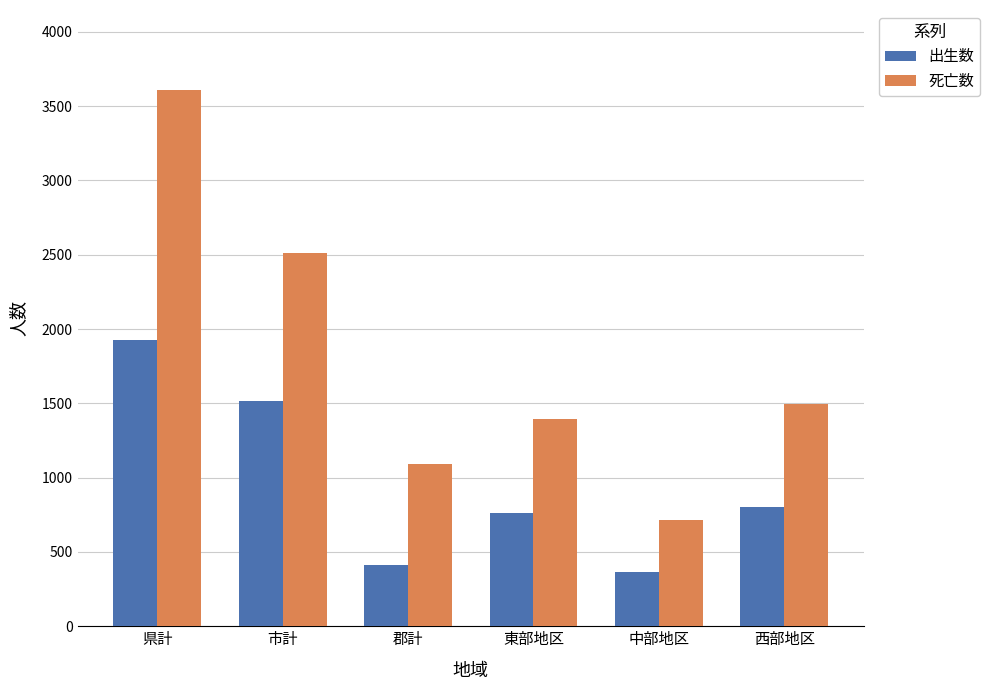

Is the value of 死亡数 at 東部地区 greater than the value of 出生数 at 中部地区?

Yes